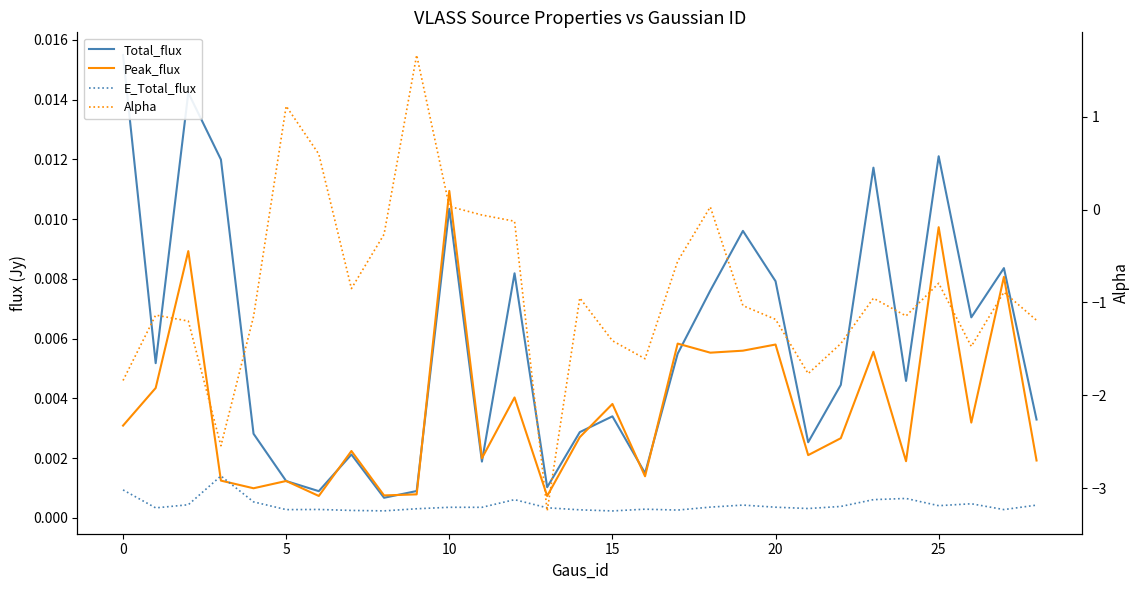

At how many categories does at least one series exceed -2?

29